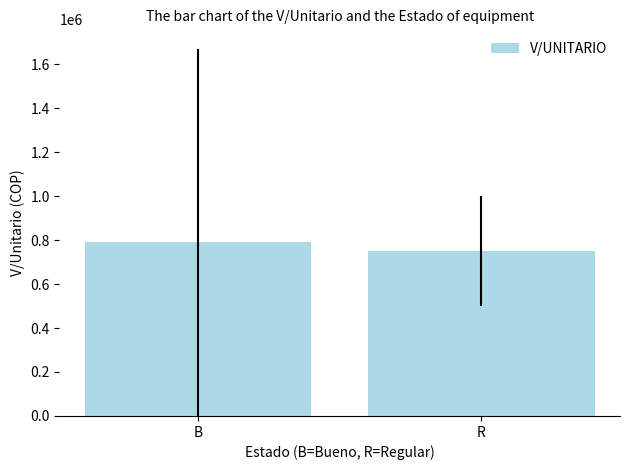

How many series are shown in this chart?

1